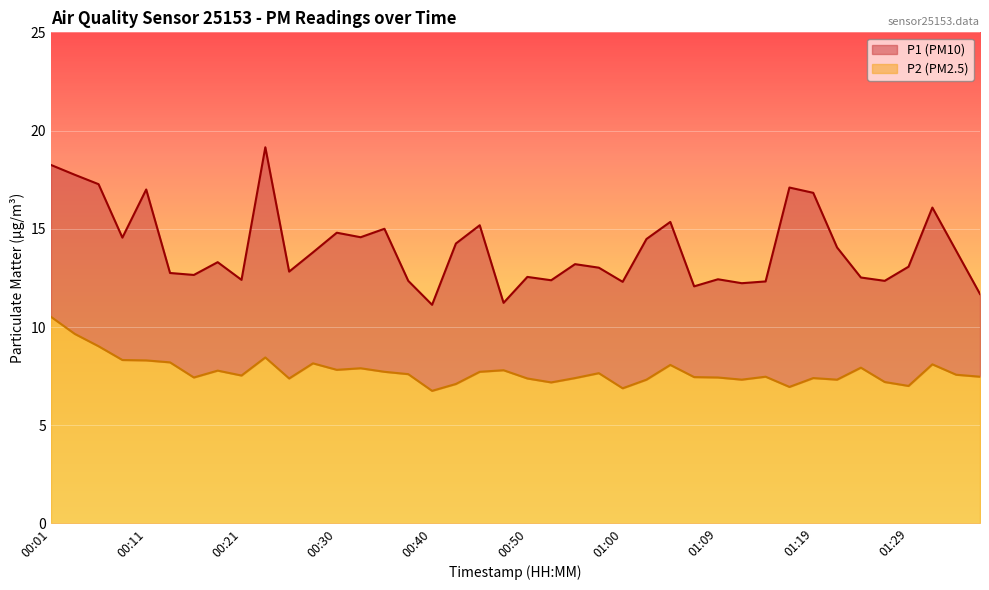

Does the chart display data point markers on the line(s)?

No